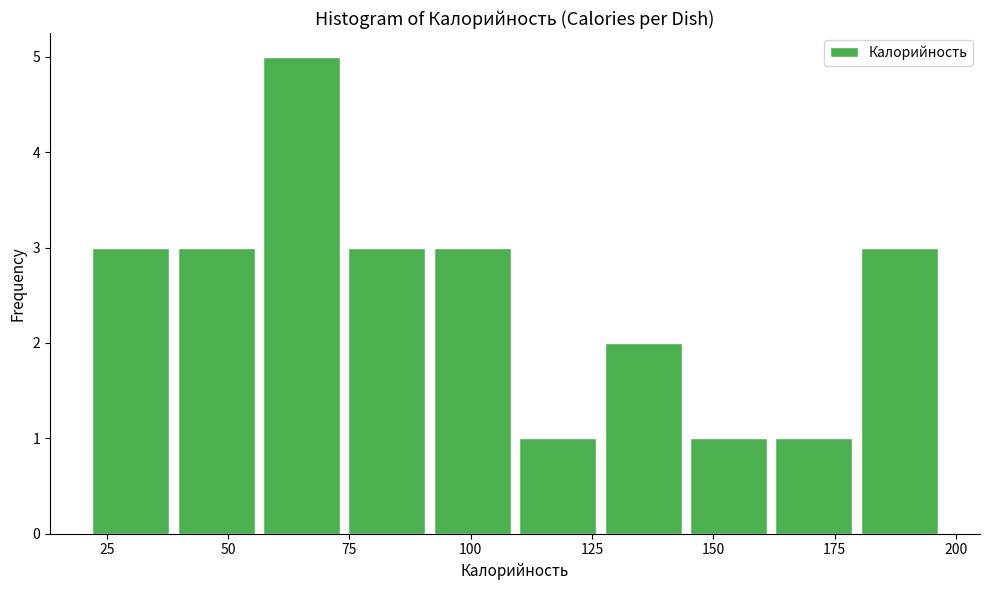

Read against the x-axis, roughly where is the centre of the tallest bar?

65